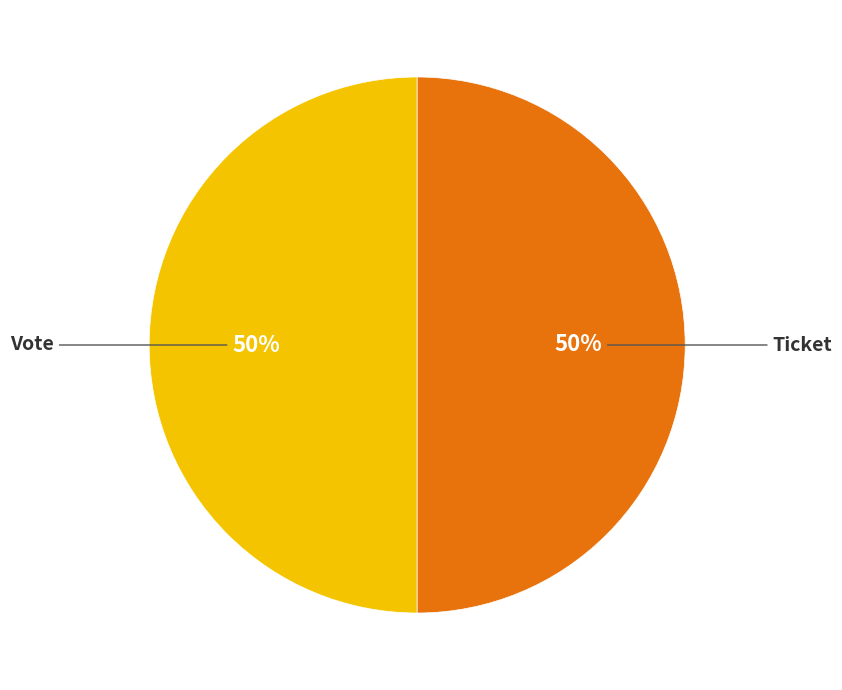

How many slices are in this pie chart?

2